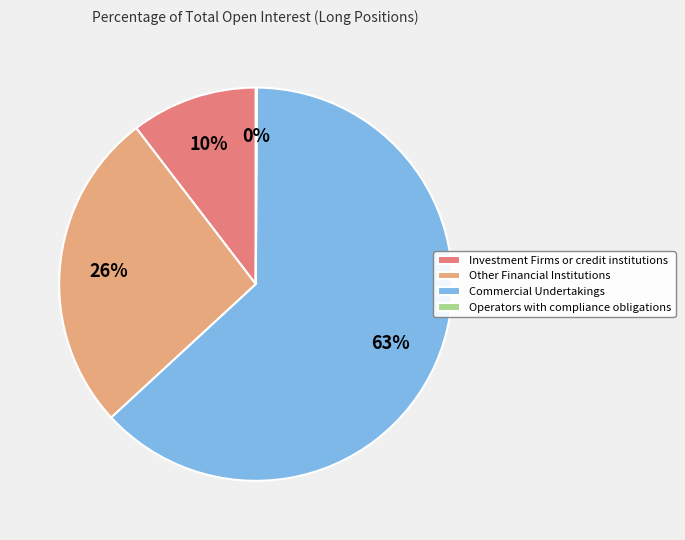

True or false: Other Financial Institutions accounts for 19% of the total.

False